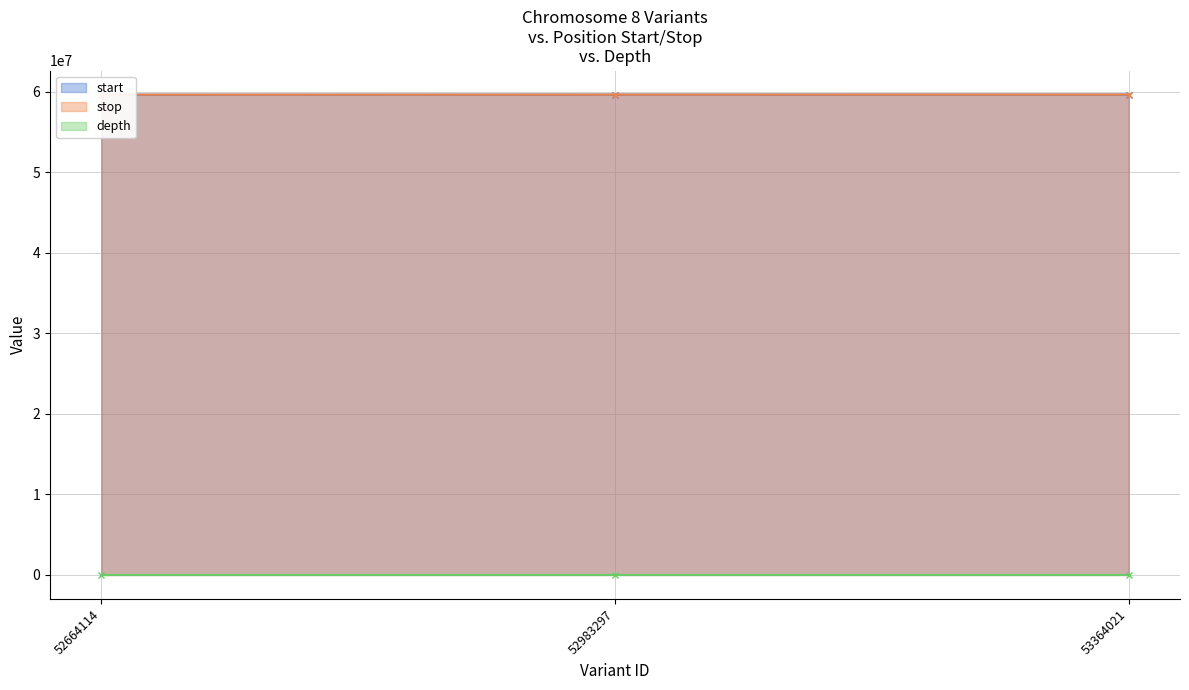

The value of start at 53364021 is 36034044. True or false?

False